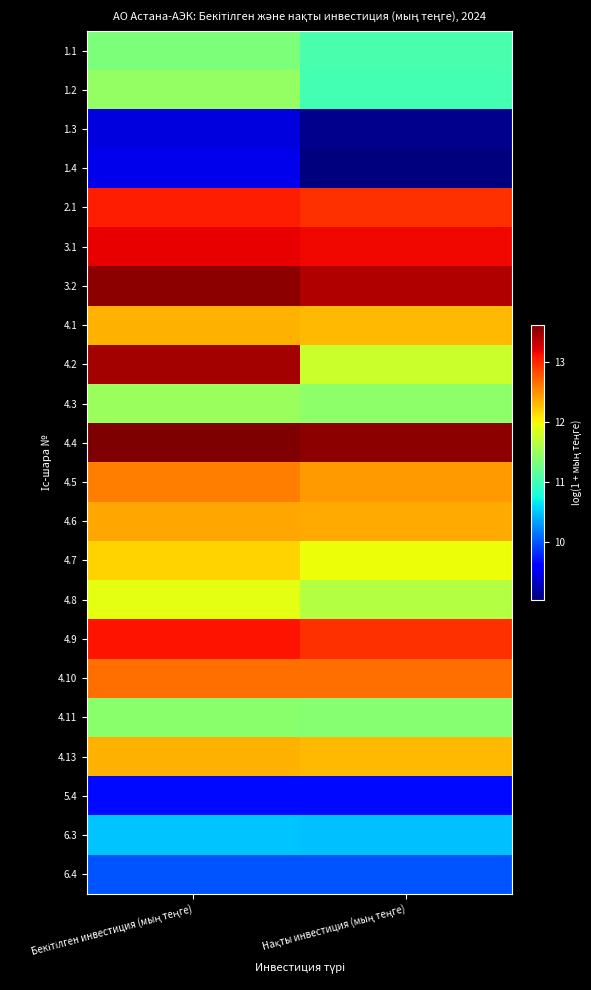

Between Нақты инвестиция (мың теңге) and Бекітілген инвестиция (мың теңге), which is larger?

Бекітілген инвестиция (мың теңге)